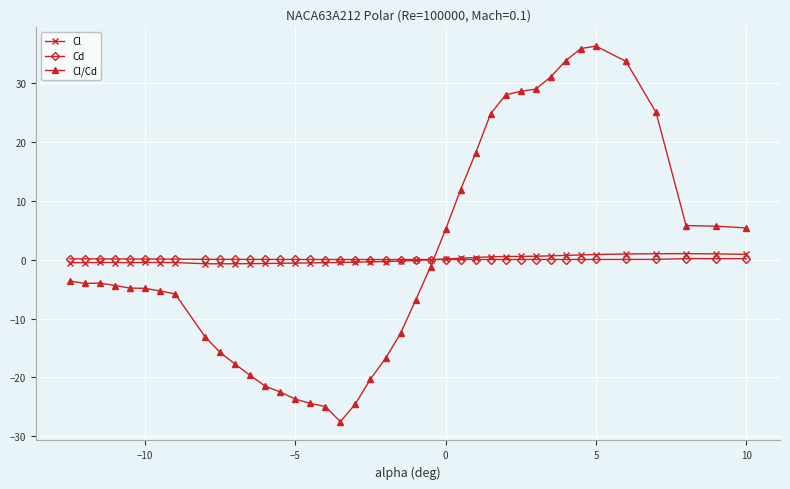

At how many categories does at least one series exceed 32?

4